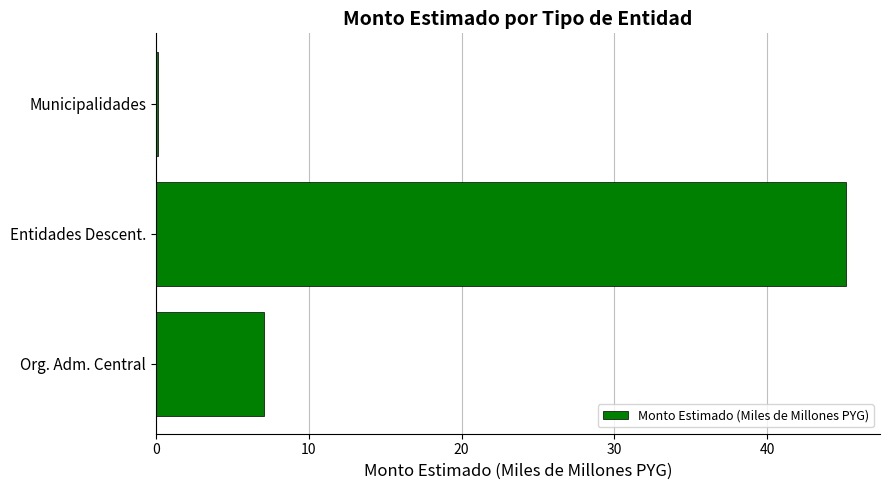

Reading bottom to top, extract all data points from this chart.

Org. Adm. Central=7.0	Entidades Descent.=45.1	Municipalidades=0.1